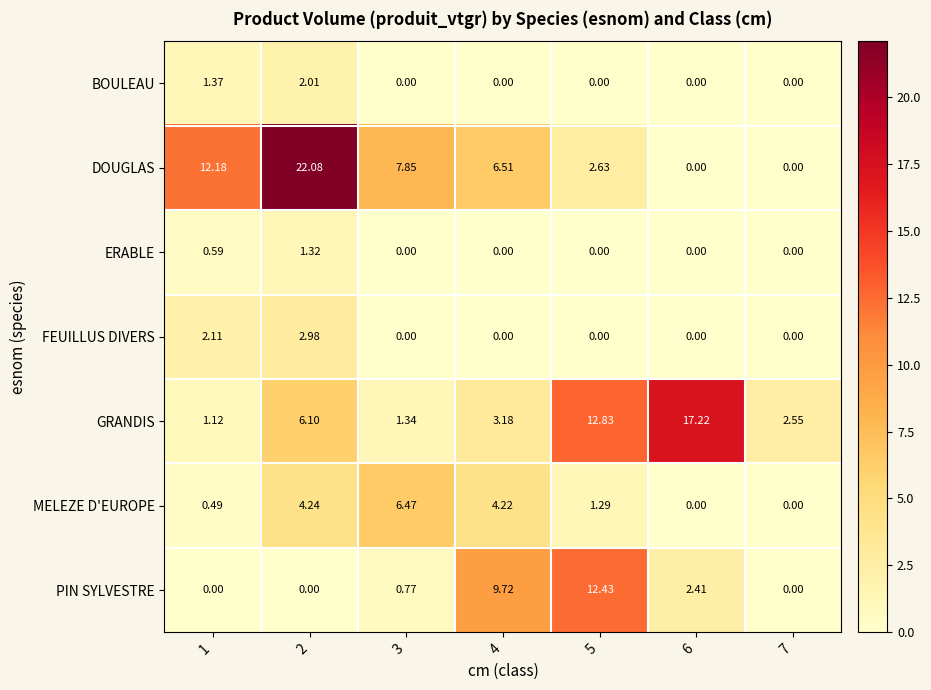

Is the value of FEUILLUS DIVERS at 1 greater than the value of PIN SYLVESTRE at 6?

No